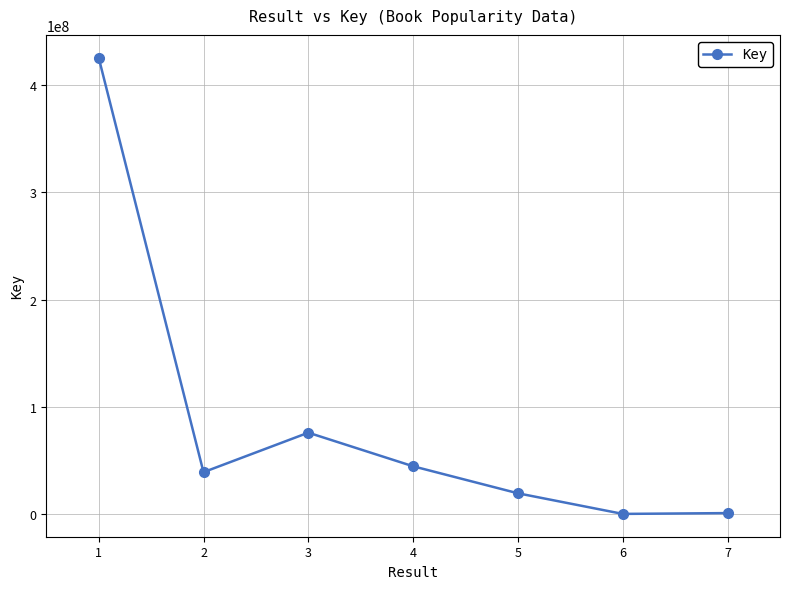

What is the change in value from 2 to 7?

-38128488